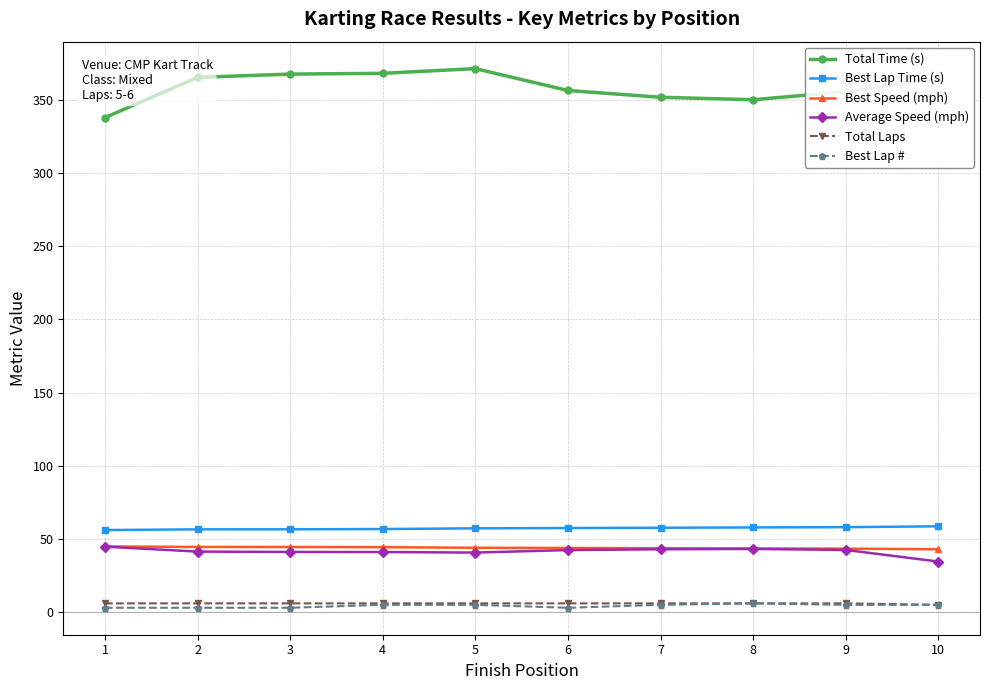

True or false: Best Speed (mph) has a value of 20.1 at 10.

False